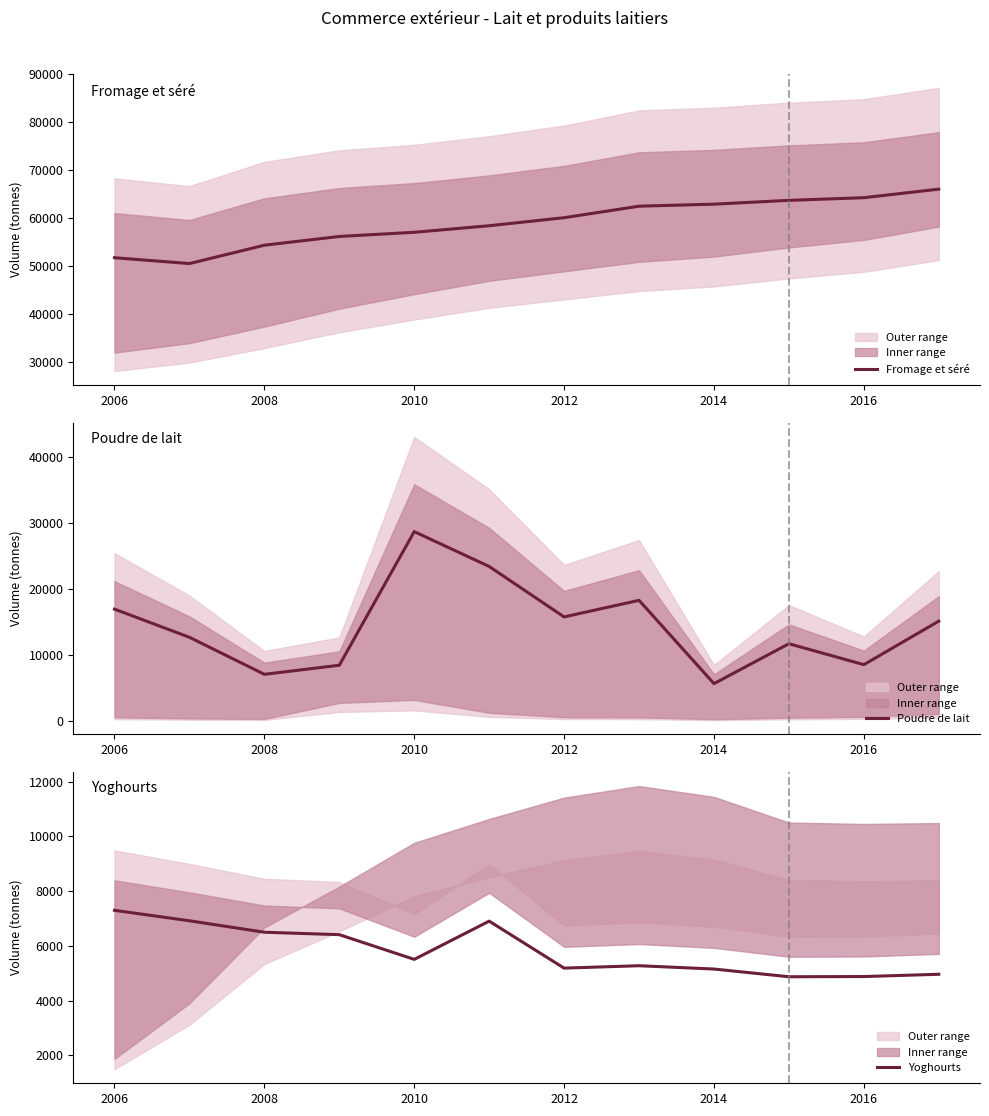

What is the maximum value shown in the chart?

66015.0